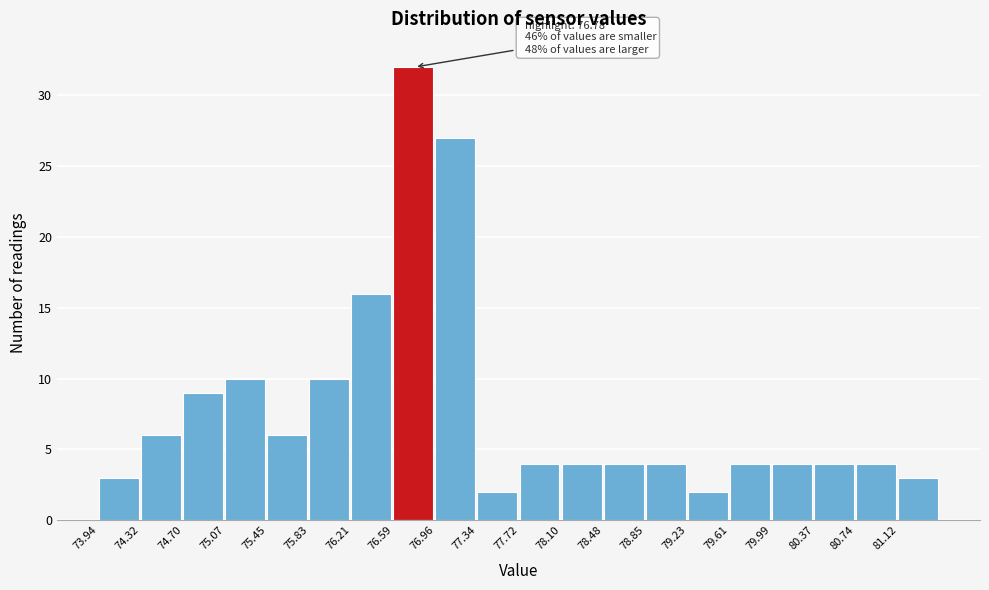

Over which range of the x-axis is the bar tallest?

76.60 to 76.95